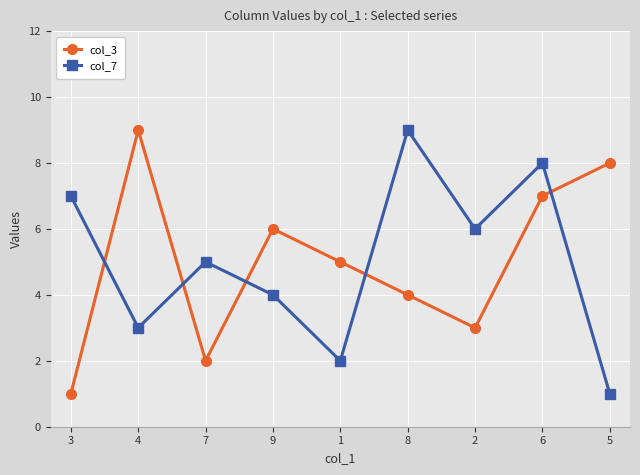

Rank the series at 4 from highest to lowest value.

col_3, col_7